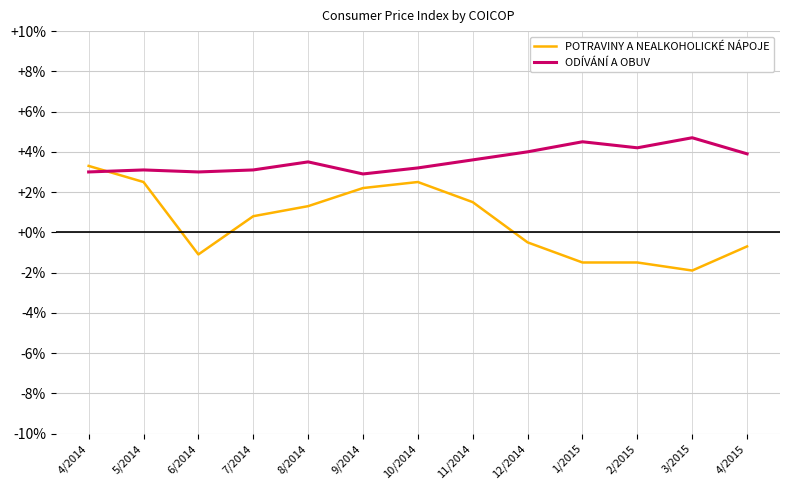

At how many categories does at least one series exceed -1?

13